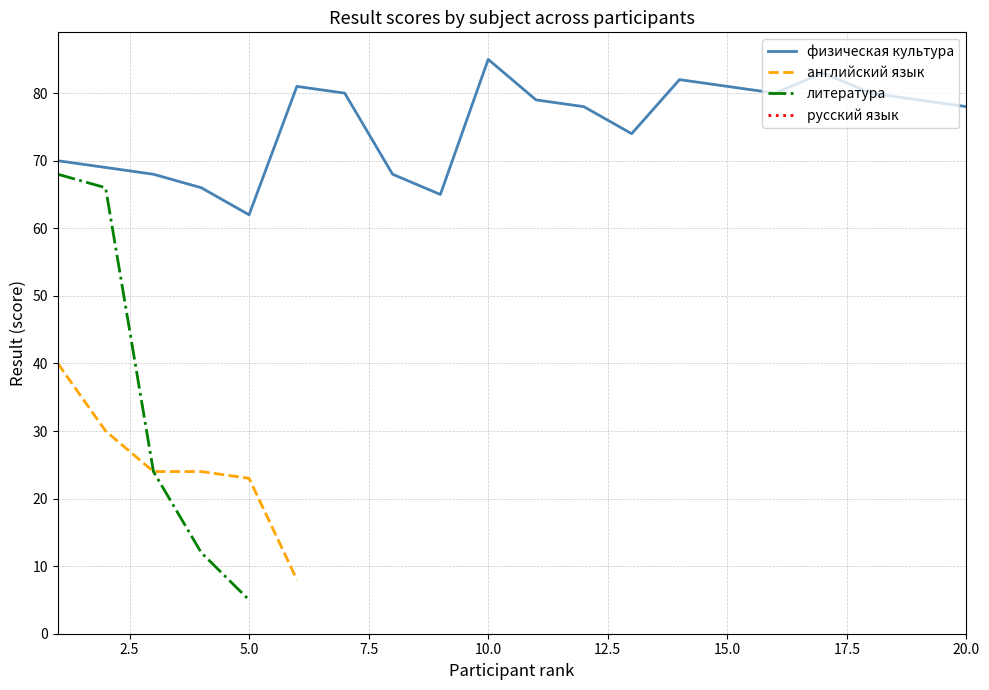

Which category has the lowest value in the физическая культура series?

5.0